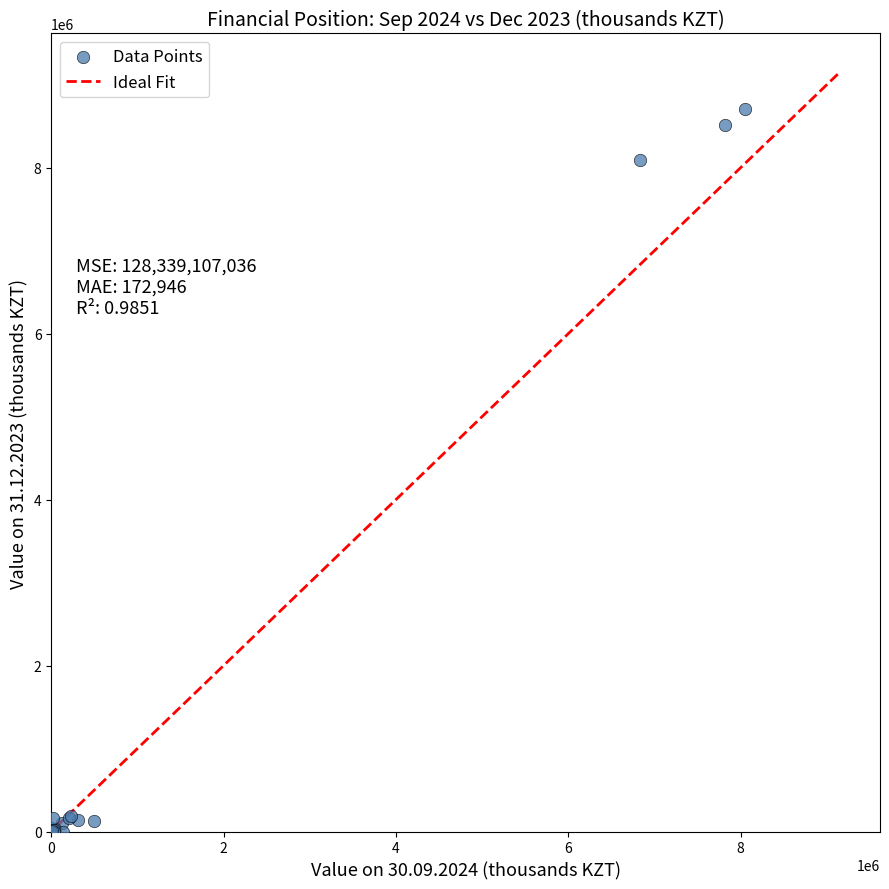

What Y value in the scatter plot is closest to 4351280?

8090740.5